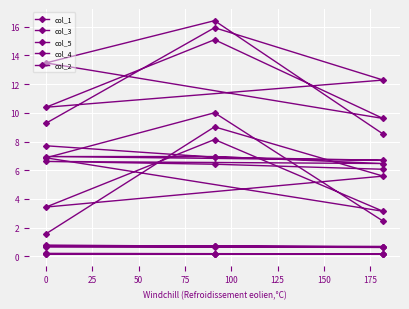

True or false: col_1 has a value of 1.3 at 0.

False